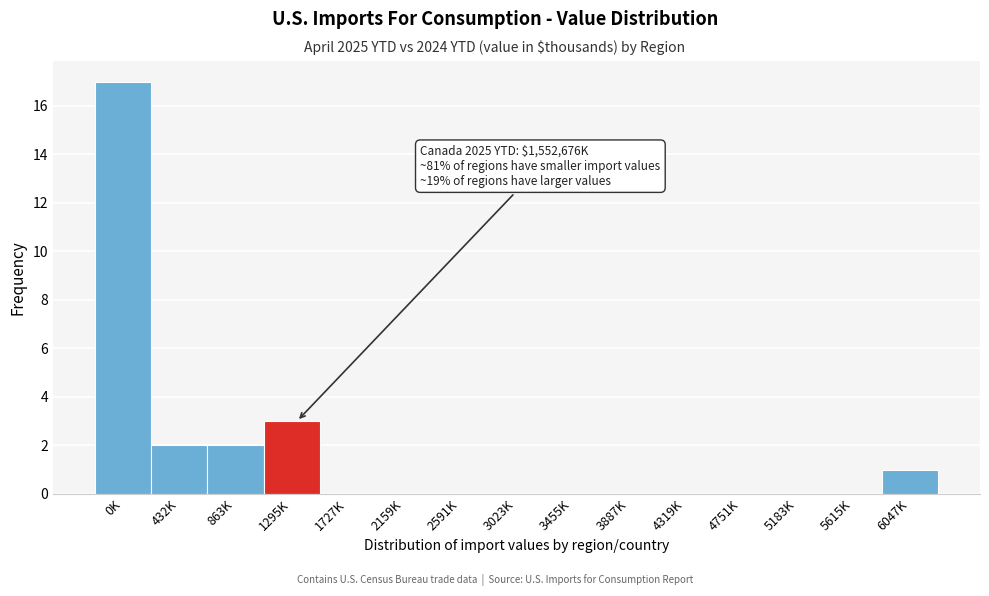

Reading left to right, transcribe all the data shown in this chart.

0K=17	432K=2	863K=2	1295K=3	1727K=0	2159K=0	2591K=0	3023K=0	3455K=0	3887K=0	4319K=0	4751K=0	5183K=0	5615K=0	6047K=1